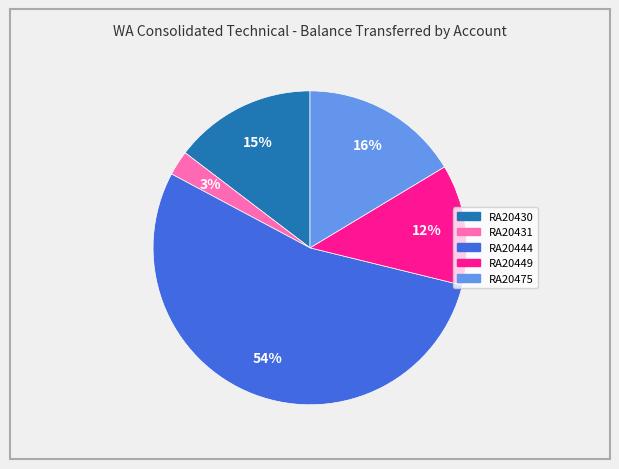

Combined, do RA20444 and RA20430 account for over 50%?

Yes